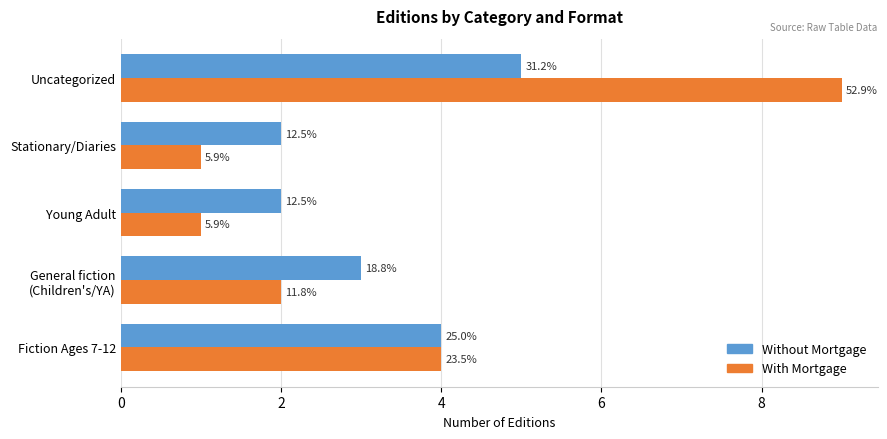

What is the difference between the second highest and second lowest values in the Without Mortgage series?

2